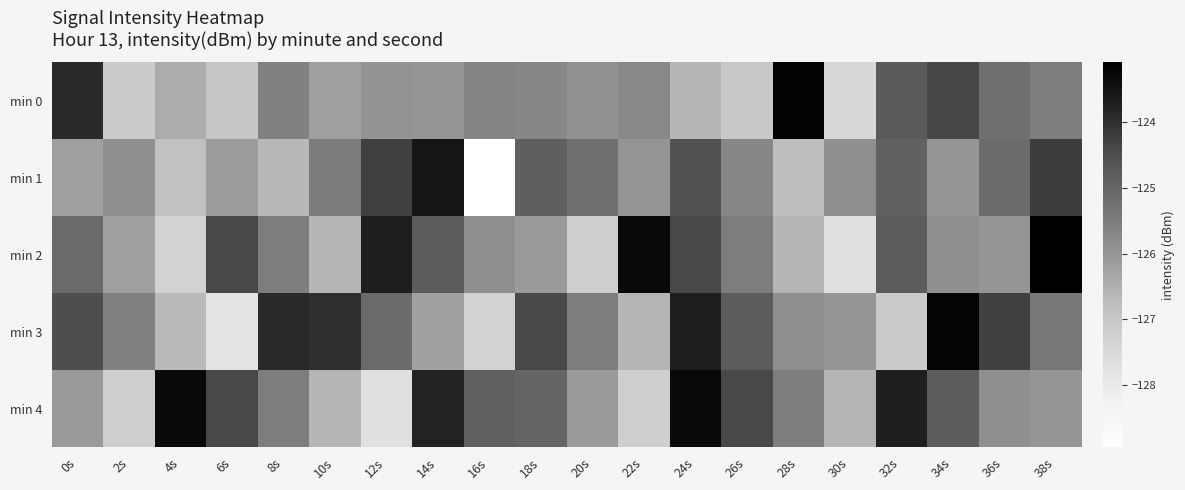

Reading left to right, list all the values displayed in this chart.

min 0: 0s=-123.9	2s=-127.1	4s=-126.4	6s=-127.0	8s=-125.6	10s=-126.2	12s=-126.0	14s=-126.0	16s=-125.7	18s=-125.7	20s=-125.9	22s=-125.7	24s=-126.6	26s=-127.1	28s=-123.1	30s=-127.5	32s=-124.7	34s=-124.4	36s=-125.2	38s=-125.5
min 1: 0s=-126.2	2s=-125.9	4s=-126.9	6s=-126.1	8s=-126.7	10s=-125.5	12s=-124.3	14s=-123.5	16s=-128.9	18s=-124.9	20s=-125.2	22s=-126.0	24s=-124.6	26s=-125.7	28s=-126.8	30s=-125.9	32s=-124.9	34s=-126.0	36s=-125.1	38s=-124.2
min 2: 0s=-125.1	2s=-126.2	4s=-127.3	6s=-124.4	8s=-125.5	10s=-126.6	12s=-123.7	14s=-124.8	16s=-125.9	18s=-126.1	20s=-127.2	22s=-123.3	24s=-124.4	26s=-125.5	28s=-126.6	30s=-127.7	32s=-124.8	34s=-125.9	36s=-126.0	38s=-123.1
min 3: 0s=-124.5	2s=-125.6	4s=-126.7	6s=-127.8	8s=-123.9	10s=-124.0	12s=-125.1	14s=-126.2	16s=-127.3	18s=-124.4	20s=-125.5	22s=-126.6	24s=-123.7	26s=-124.8	28s=-125.9	30s=-126.0	32s=-127.1	34s=-123.2	36s=-124.3	38s=-125.4
min 4: 0s=-126.1	2s=-127.2	4s=-123.3	6s=-124.4	8s=-125.5	10s=-126.6	12s=-127.7	14s=-123.8	16s=-124.9	18s=-125.0	20s=-126.1	22s=-127.2	24s=-123.3	26s=-124.4	28s=-125.5	30s=-126.6	32s=-123.7	34s=-124.8	36s=-125.9	38s=-126.0